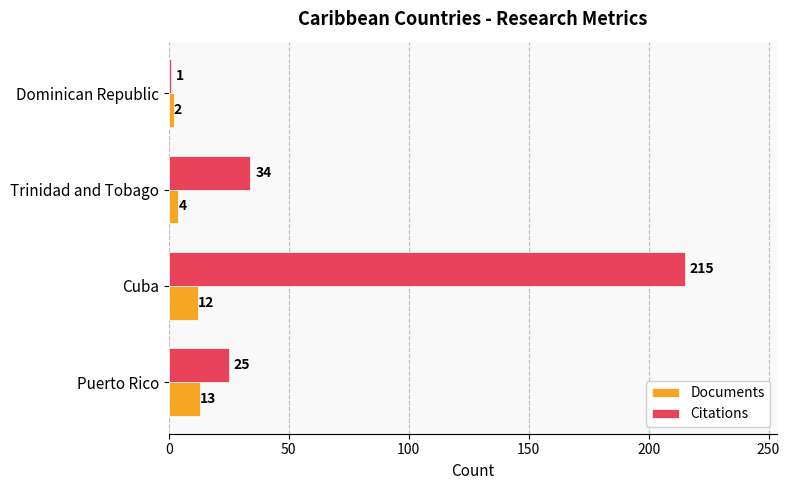

What is the average value of the Documents series?

8